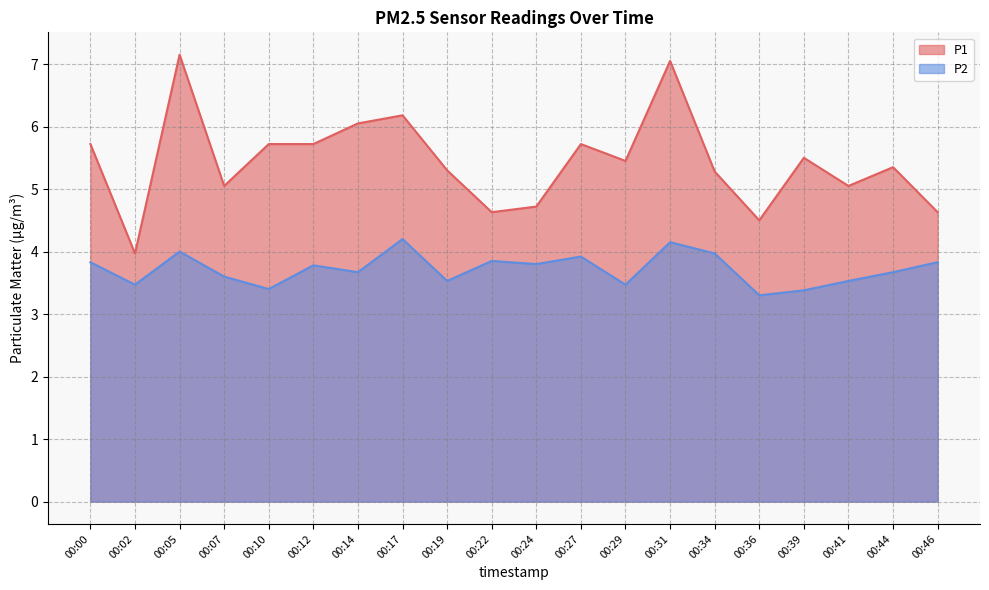

Is it true that P2 equals 1.1 at 00:31?

False